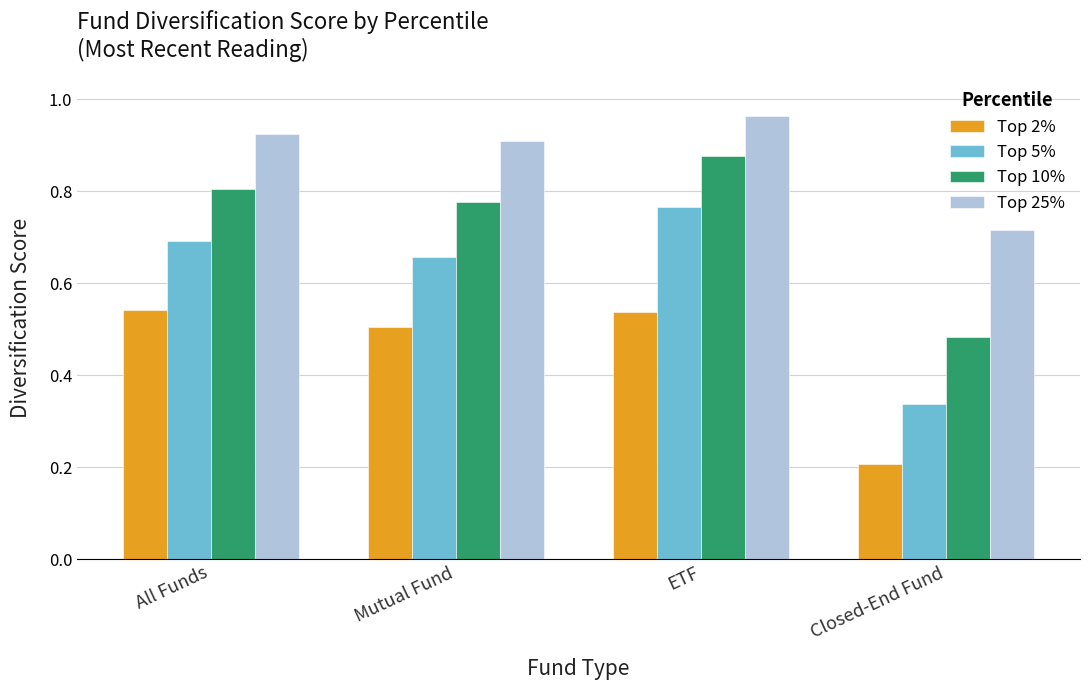

List the series in order of their peak value, lowest first.

Top 2%, Top 5%, Top 10%, Top 25%